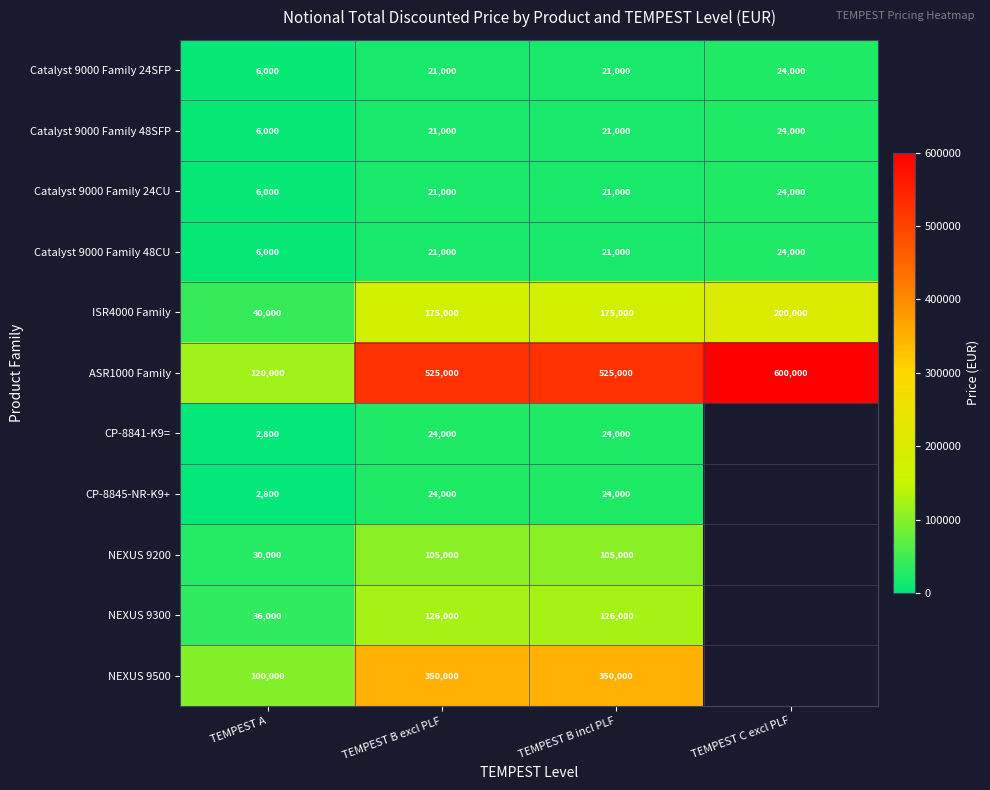

How many categories are shown in the chart?

4